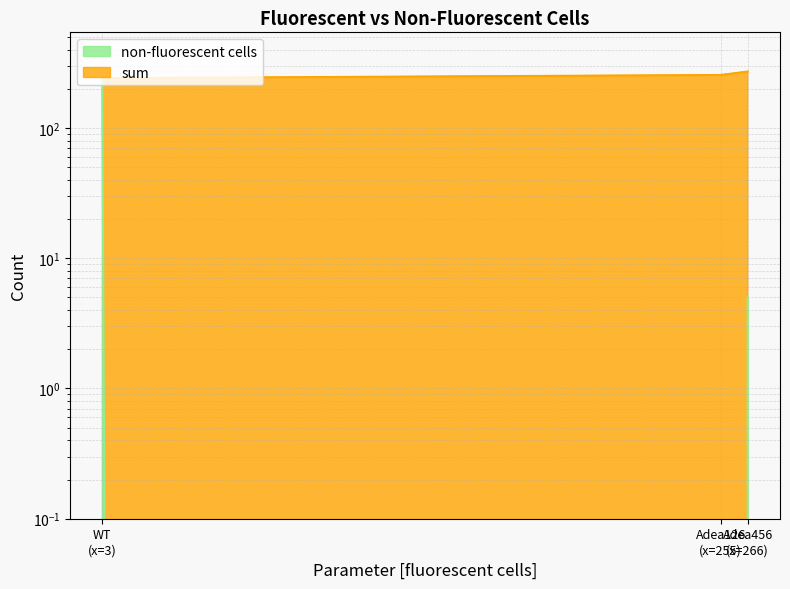

How many lines are shown in the chart?

2